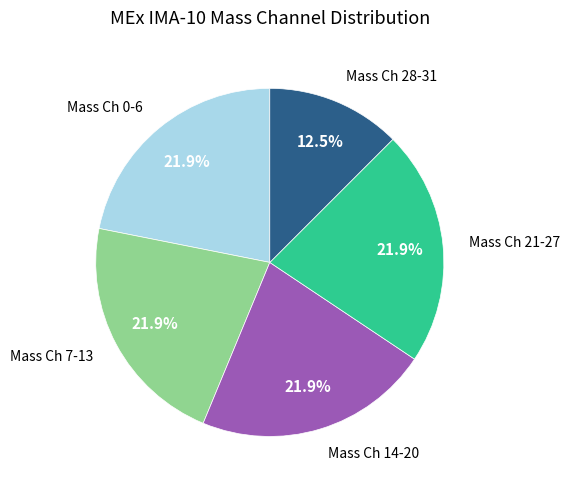

Is there a majority slice in this chart?

No